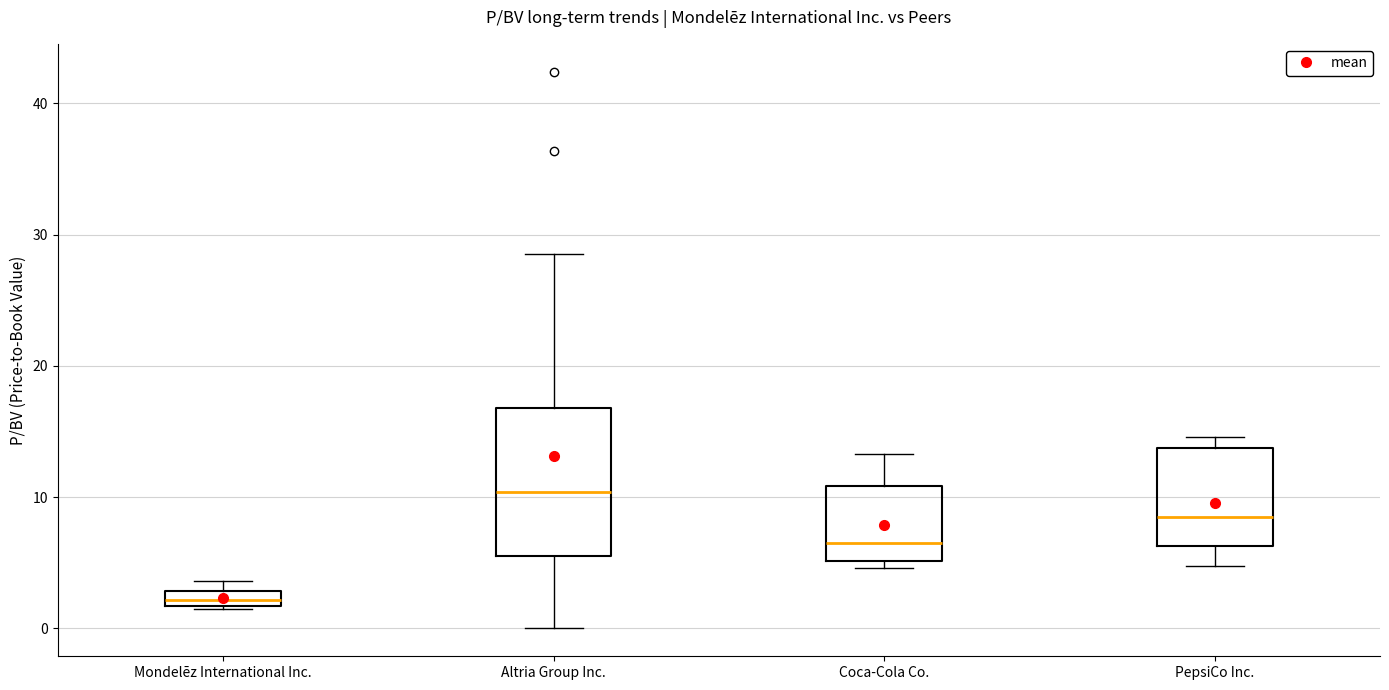

Where does the upper whisker of the box for Altria Group Inc. end on the y-axis? The values are not printed on the chart, so give them approximately, as read against the axis.

29